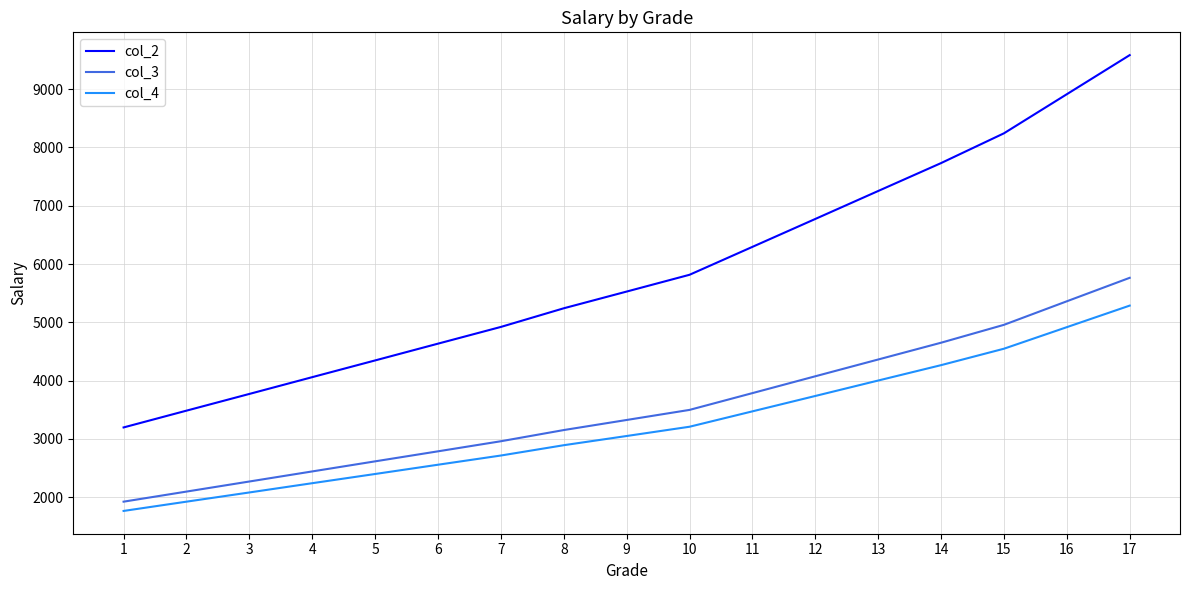

What is the minimum value shown in the chart?

1762